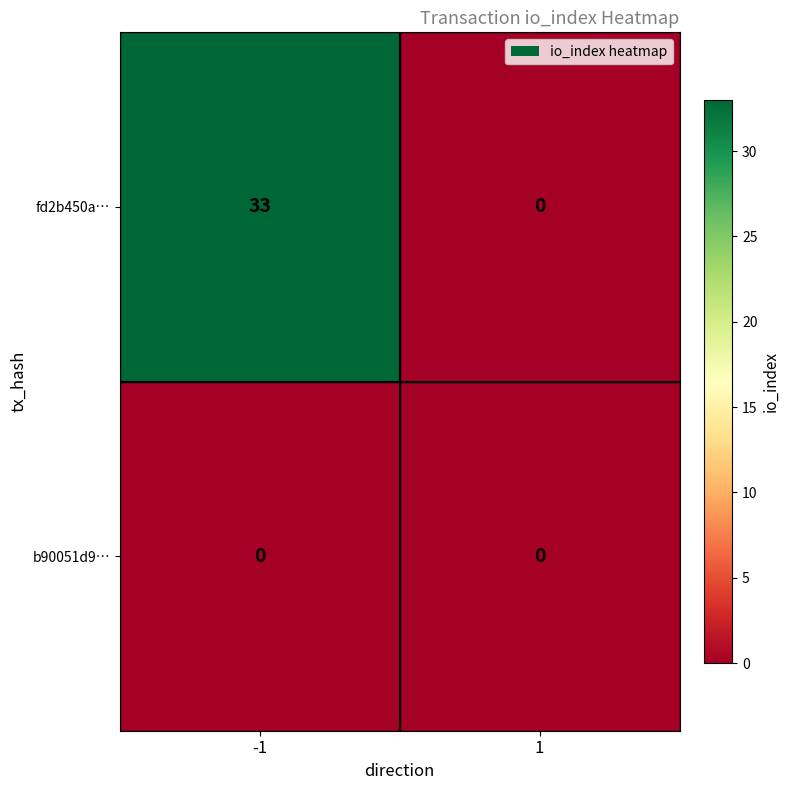

Reading left to right, extract all data points from this chart.

fd2b450a…: -1=33	1=0
b90051d9…: -1=0	1=0